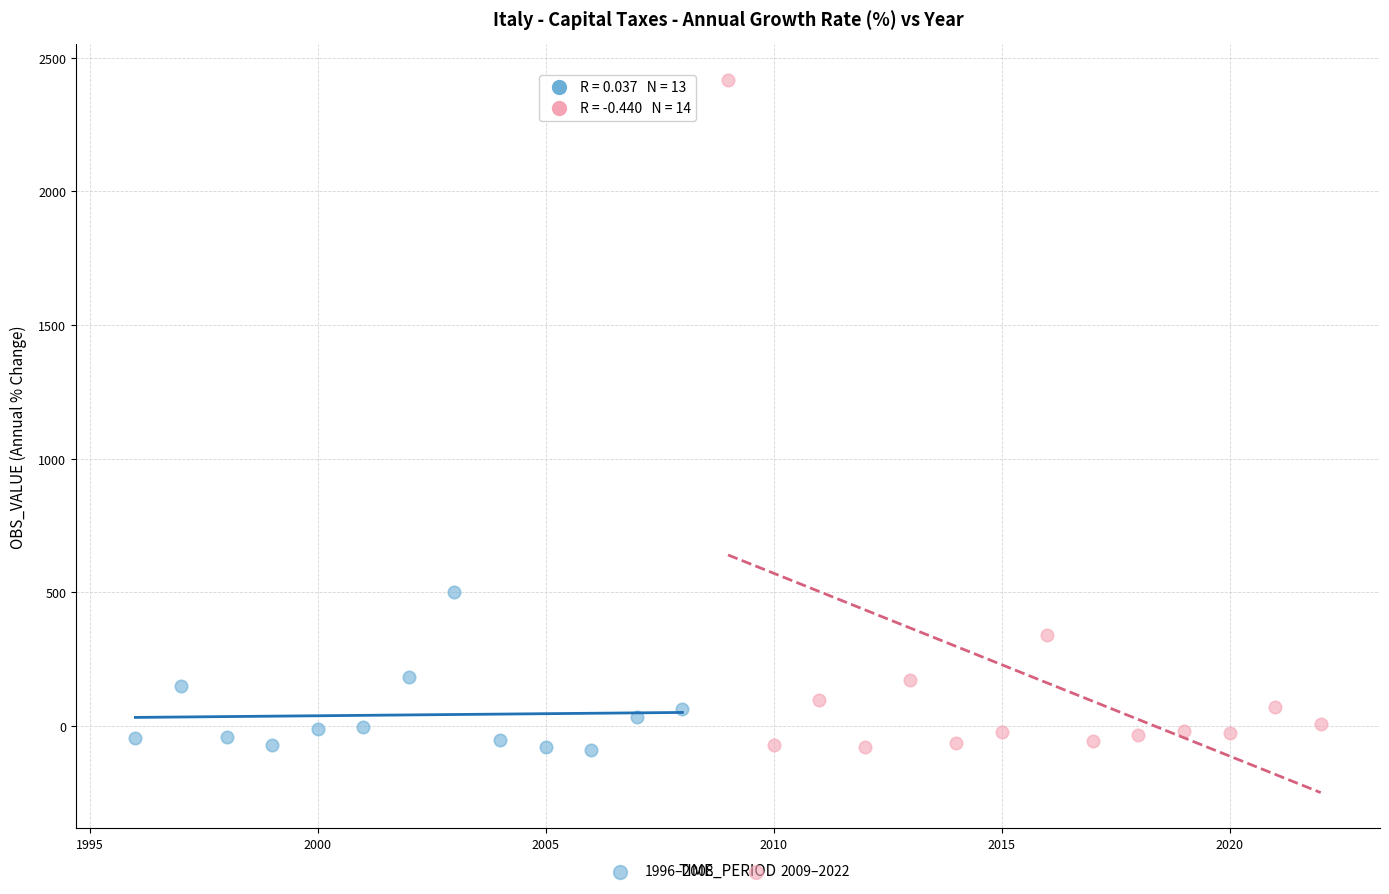

Which series has the largest Y range (max minus min)?

2009–2022